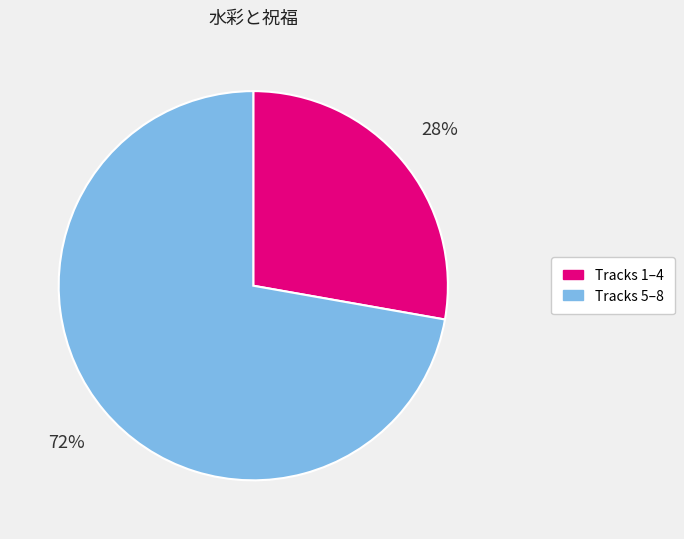

Rank the categories by value from highest to lowest.

Tracks 5–8, Tracks 1–4